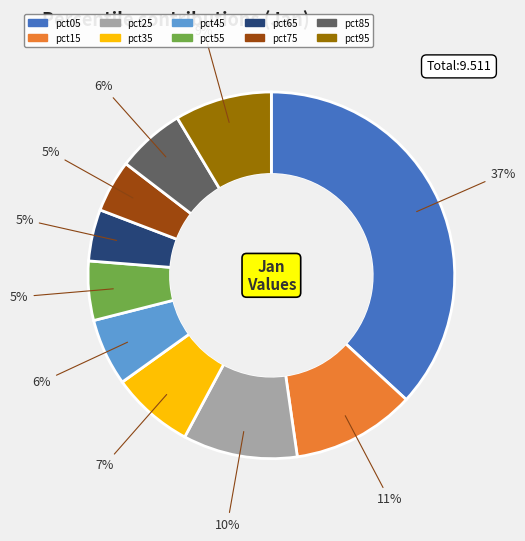

Which category has the biggest portion of the pie?

pct05